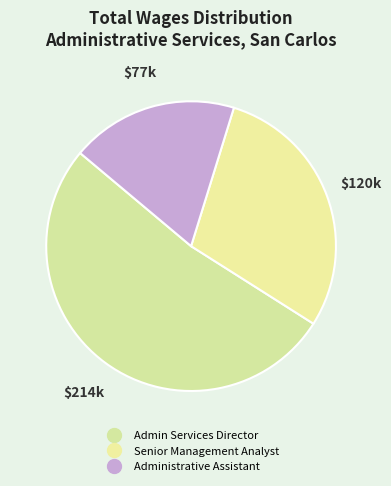

Does Admin Services Director account for over 50% of the chart?

Yes